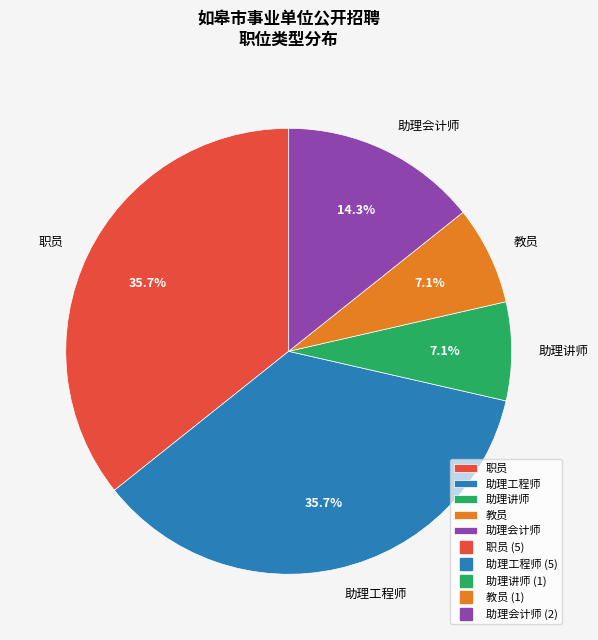

How many slices are in this pie chart?

5